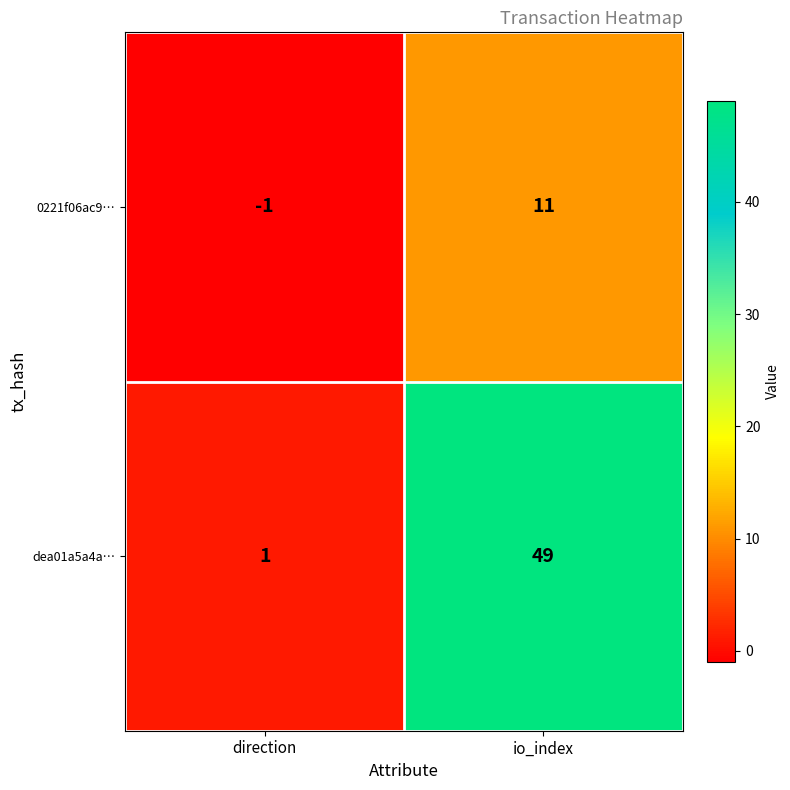

Which series changed the most between direction and io_index?

dea01a5a4a…